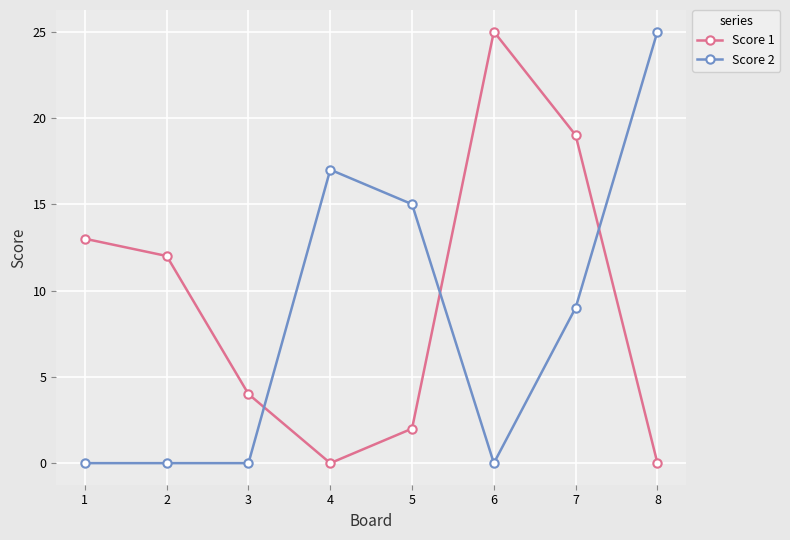

How many lines are shown in the chart?

2